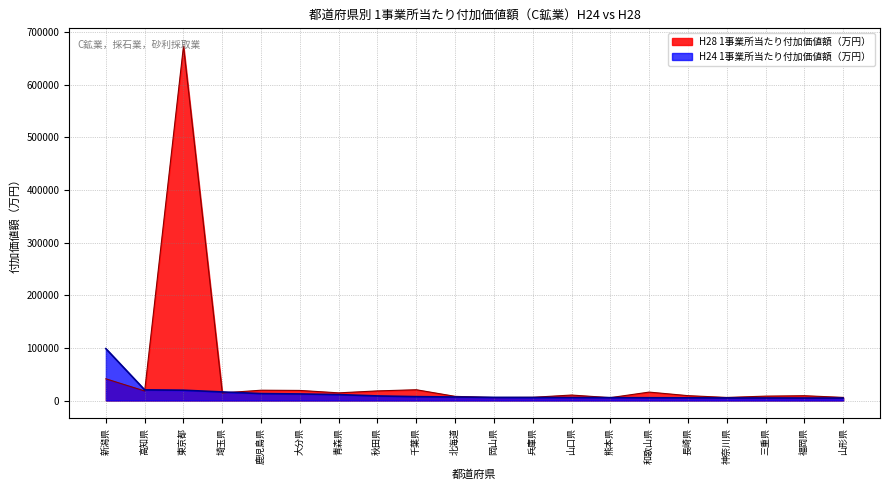

True or false: H24 1事業所当たり付加価値額（万円） has more than 1 points higher than both neighbors.

False